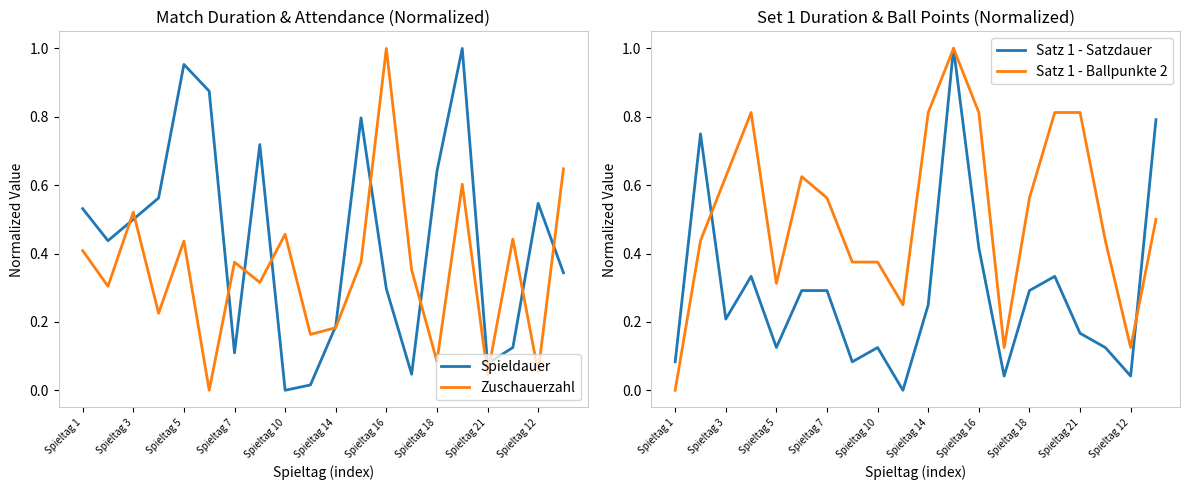

What are all the series names shown in the legend?

Spieldauer, Zuschauerzahl, Satz 1 - Satzdauer, Satz 1 - Ballpunkte 2